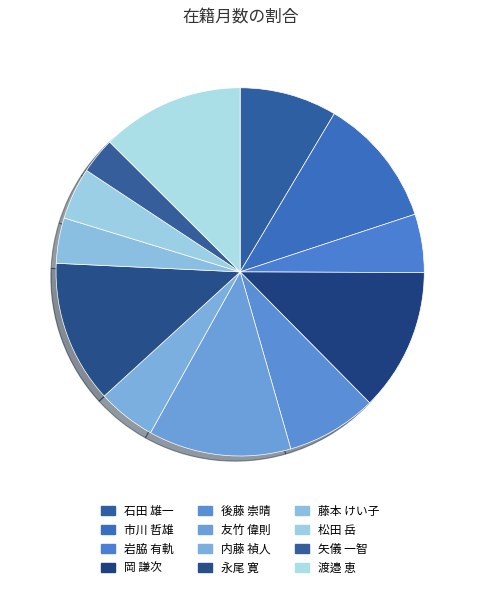

How many slices are in this pie chart?

12